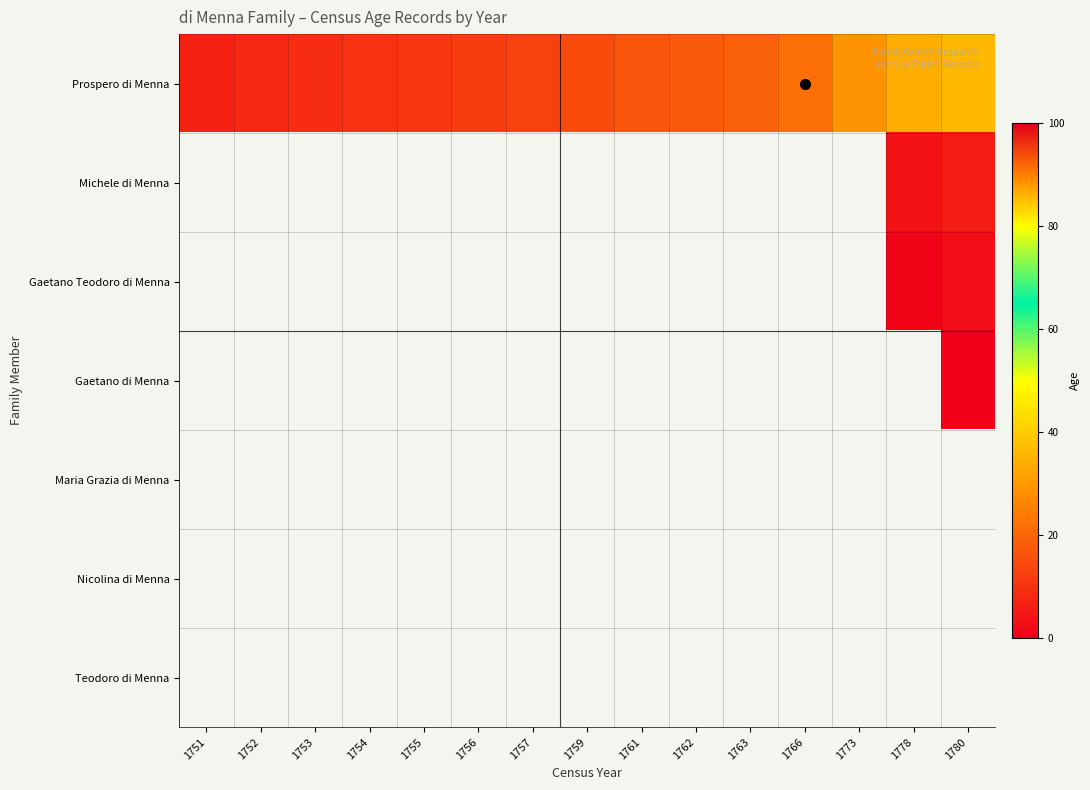

Which category has the lowest value across all series?

1780